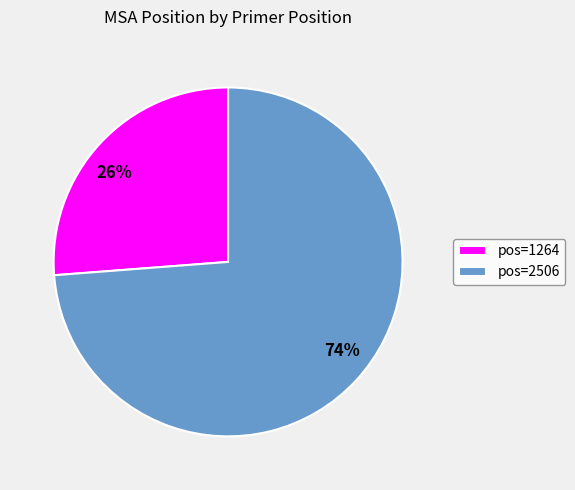

To the nearest percent, what is the difference between the largest and smallest slice percentages?

48%